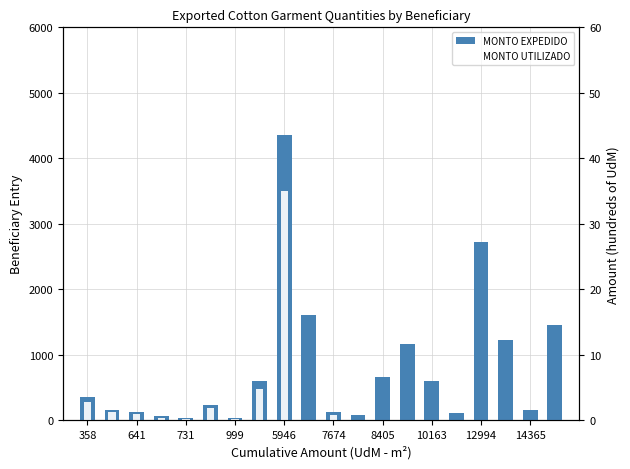

Reading left to right, transcribe all the data shown in this chart.

MONTO EXPEDIDO: 358	164	119	60	30	238	30	596	4351	1609	119	75	656	1162	596	104	2727	1222	149	1460
MONTO UTILIZADO: 281	132	89	42	15	188	22	480	3500	0	85	0	0	0	0	0	0	0	0	0